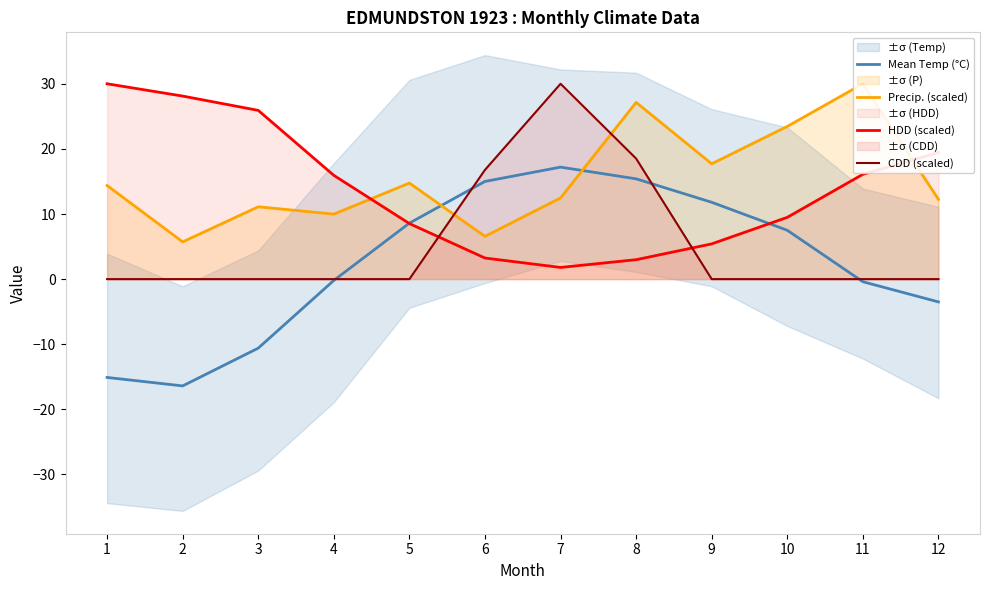

Which series has the largest range (max minus min)?

Mean Temp (°C)